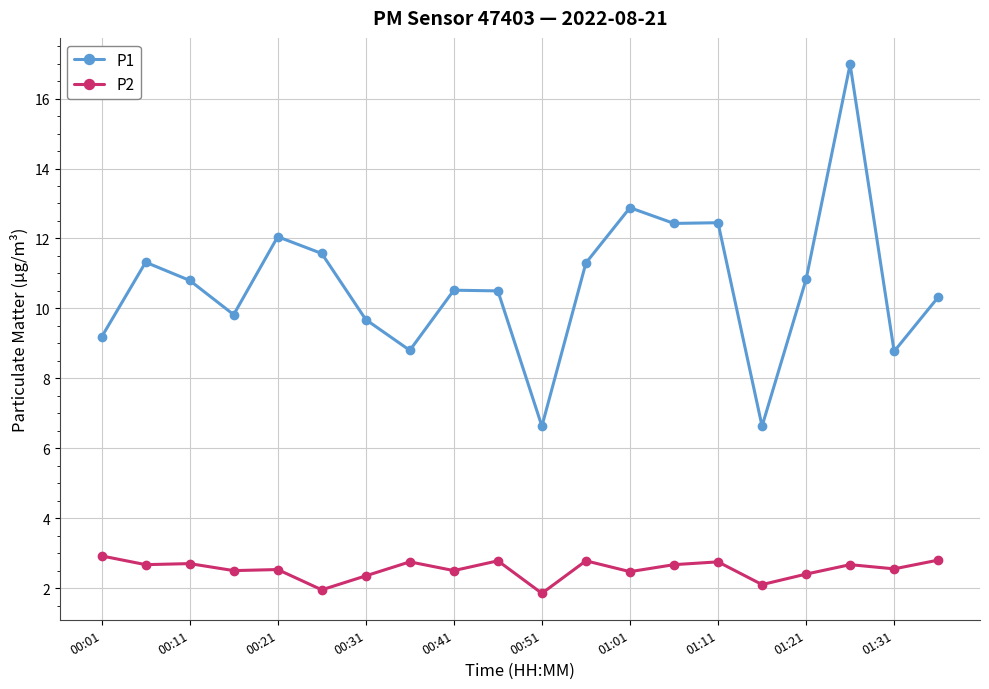

Rank the series by their maximum value, from highest to lowest.

P1, P2